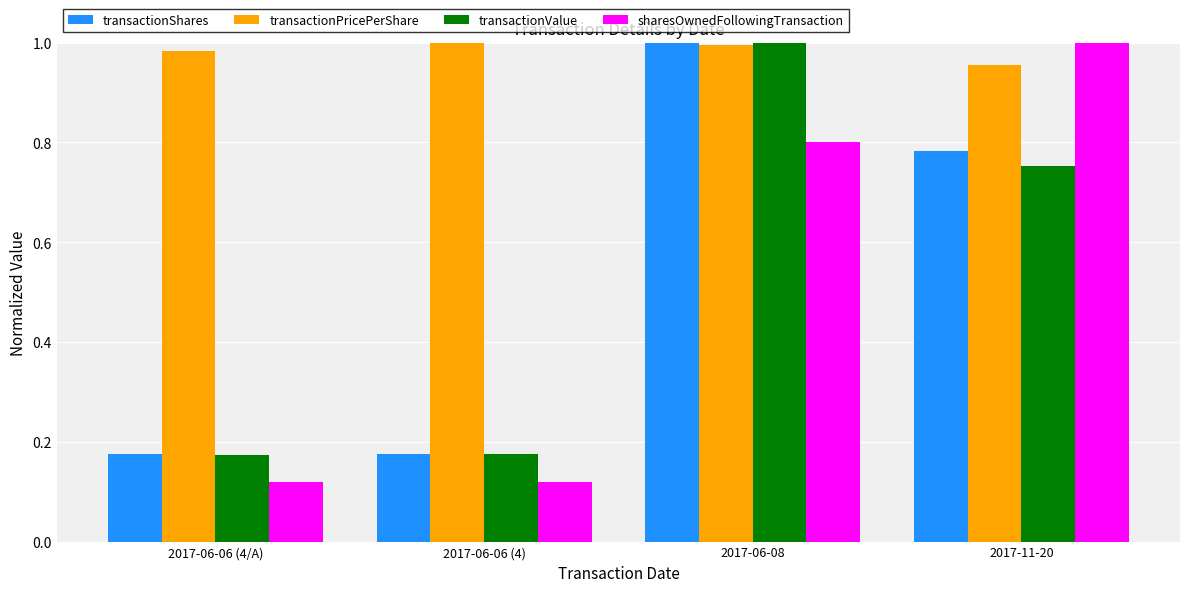

Is the value of transactionShares at 2017-11-20 greater than the value of transactionPricePerShare at 2017-06-06 (4)?

No